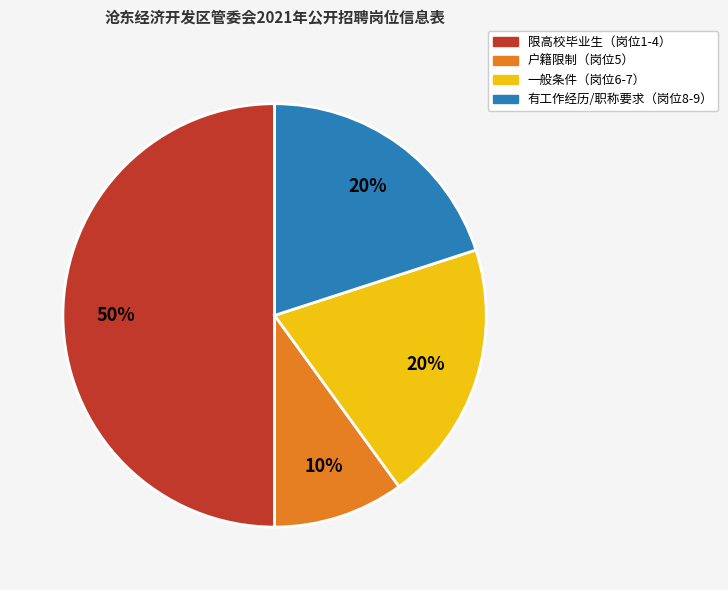

To the nearest percent, what is the difference between the largest and smallest slice percentages?

40%